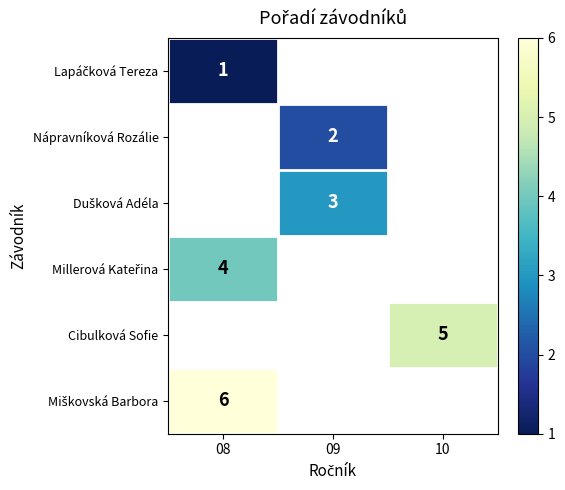

Is it true that Cibulková Sofie equals 5 at 10?

True